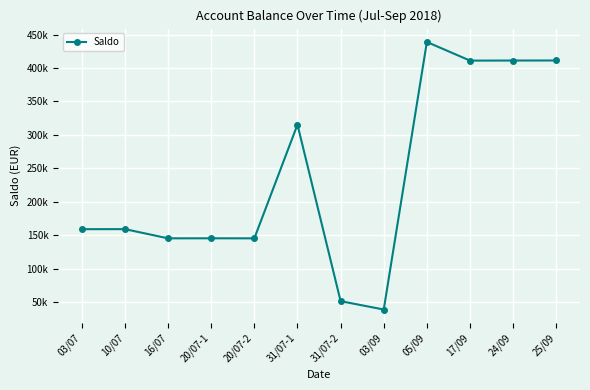

Is this an area chart (filled region under the line)?

No